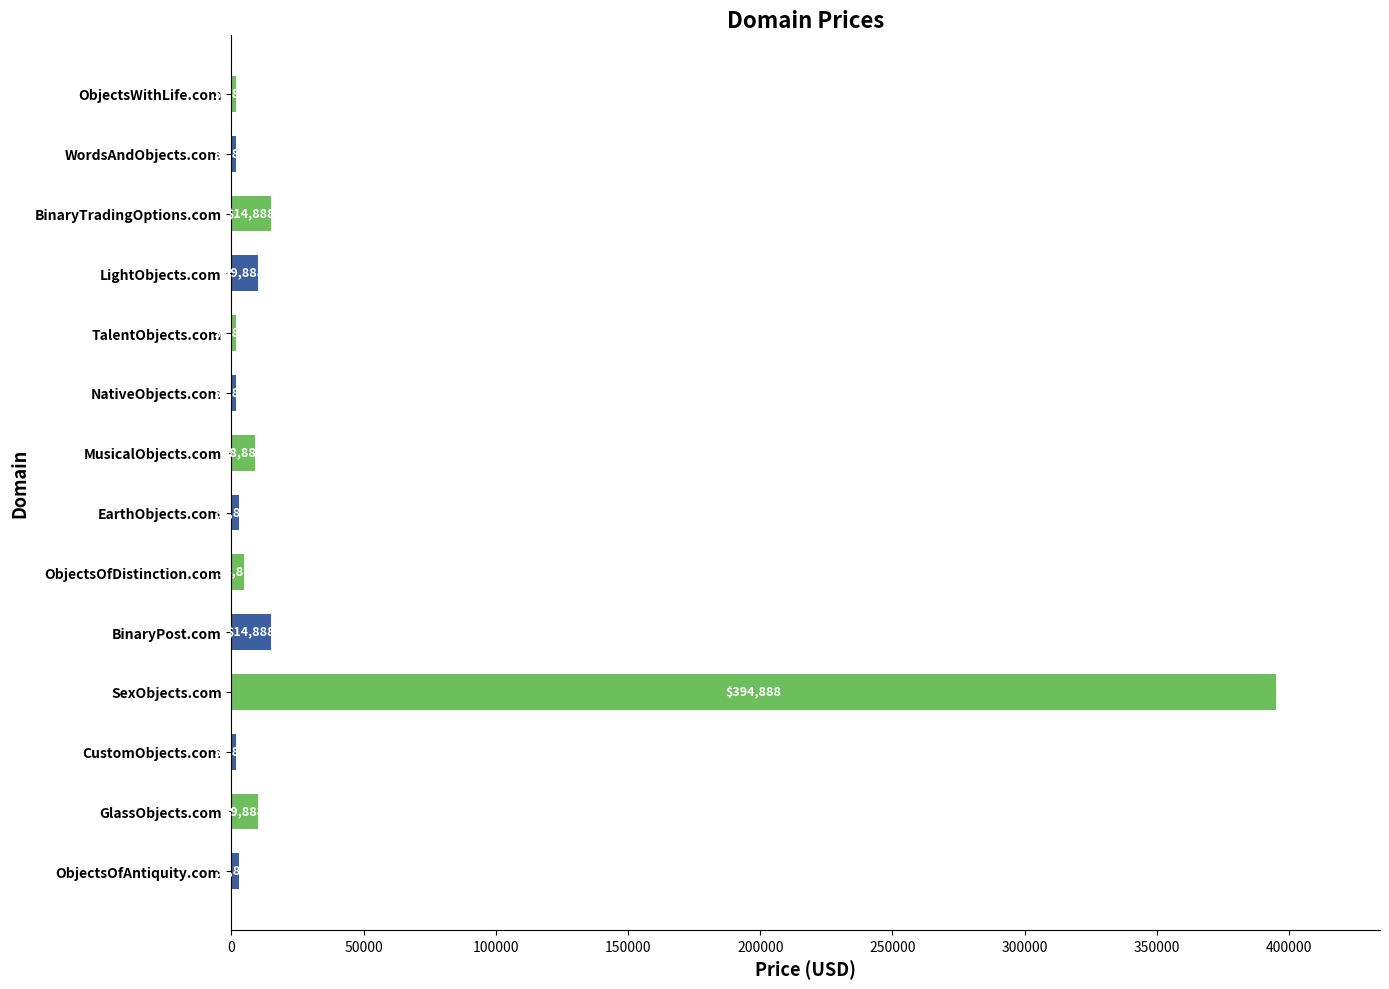

What is the ratio of the value at WordsAndObjects.com to the value at ObjectsOfDistinction.com?

0.4